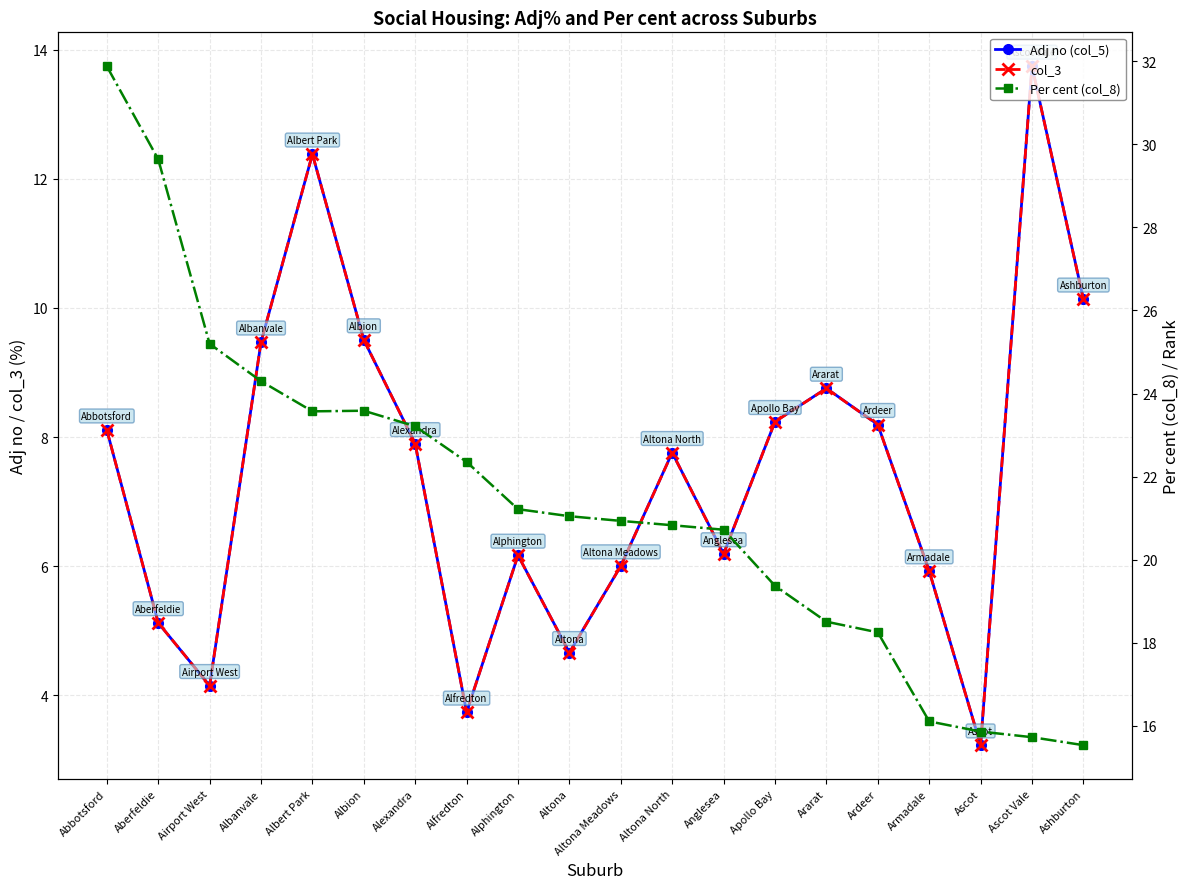

What is the difference between the highest and lowest values at Albanvale?

14.8